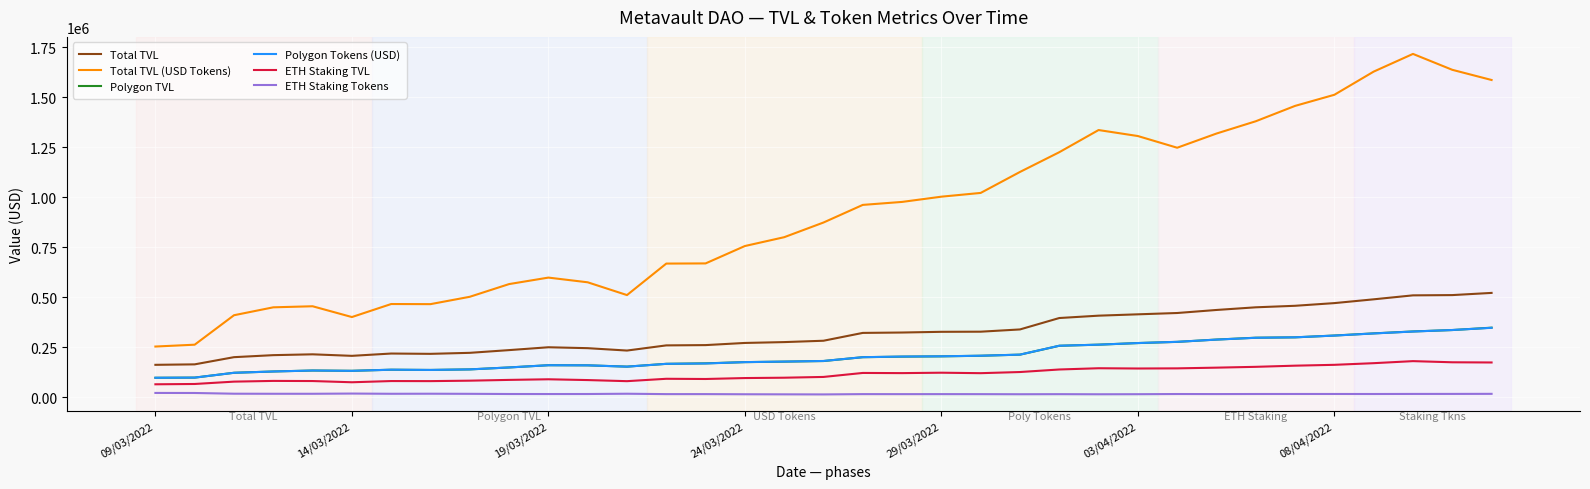

Which series has the largest range (max minus min)?

Total TVL (USD Tokens)